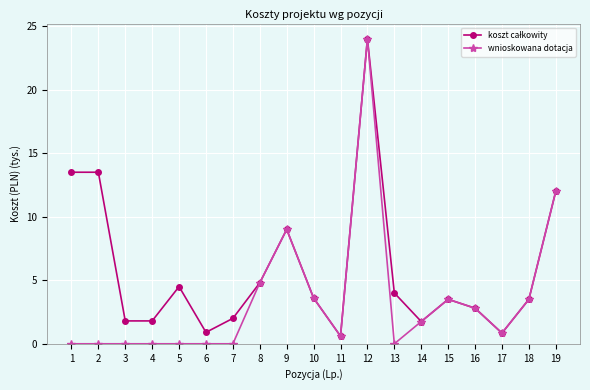

True or false: wnioskowana dotacja has more than 0 points higher than both neighbors.

True